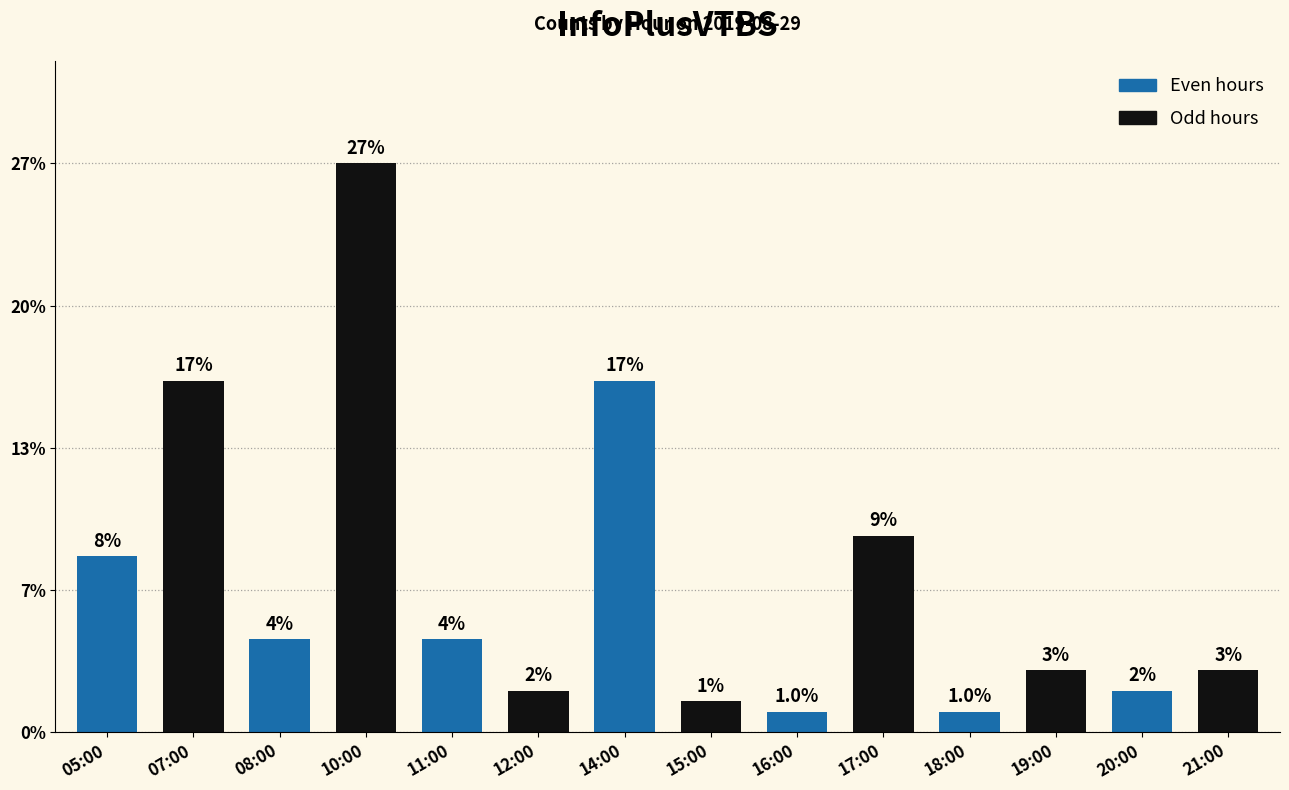

Which label corresponds to the smallest value in the chart?

16:00